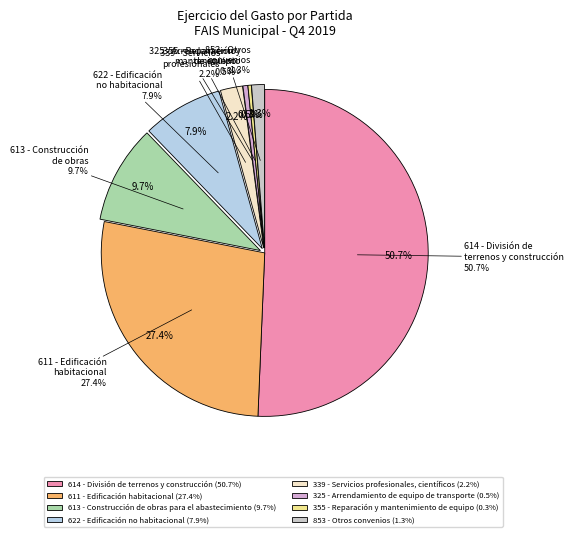

What percentage do 853 - Otros convenios and 611 - Edificación habitacional together represent?

28.7%